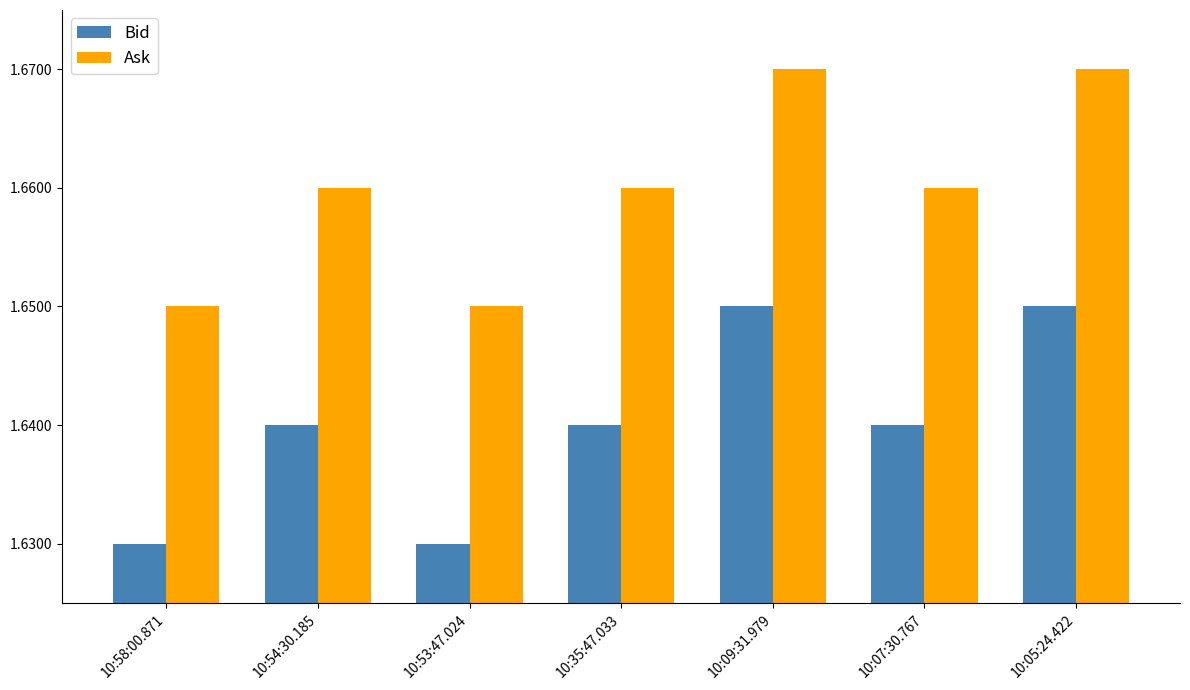

What is the label of the 6th bar from the left?

10:07:30.767